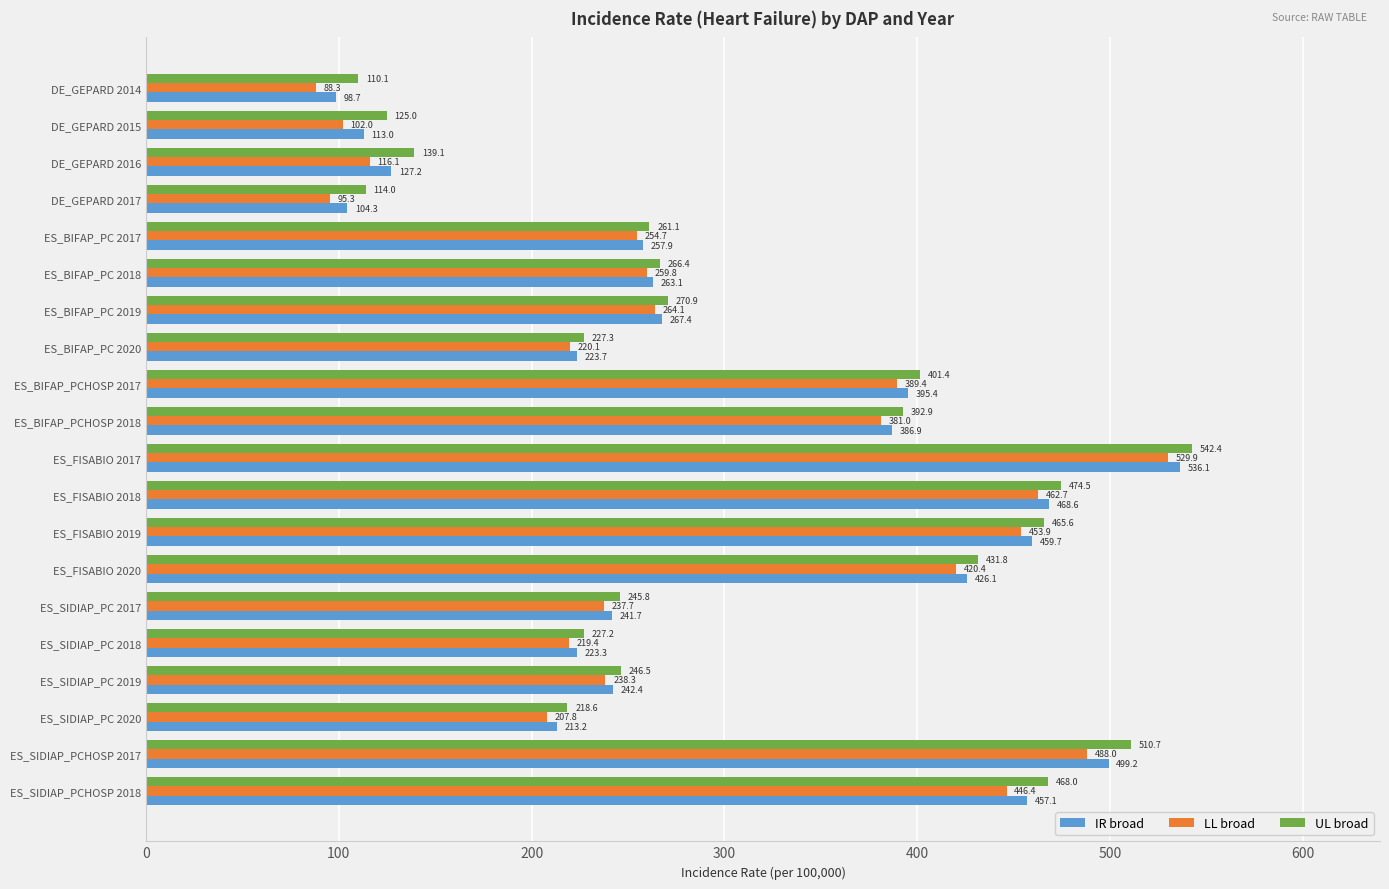

At which label is IR broad closest to 317?

ES_BIFAP_PC 2019